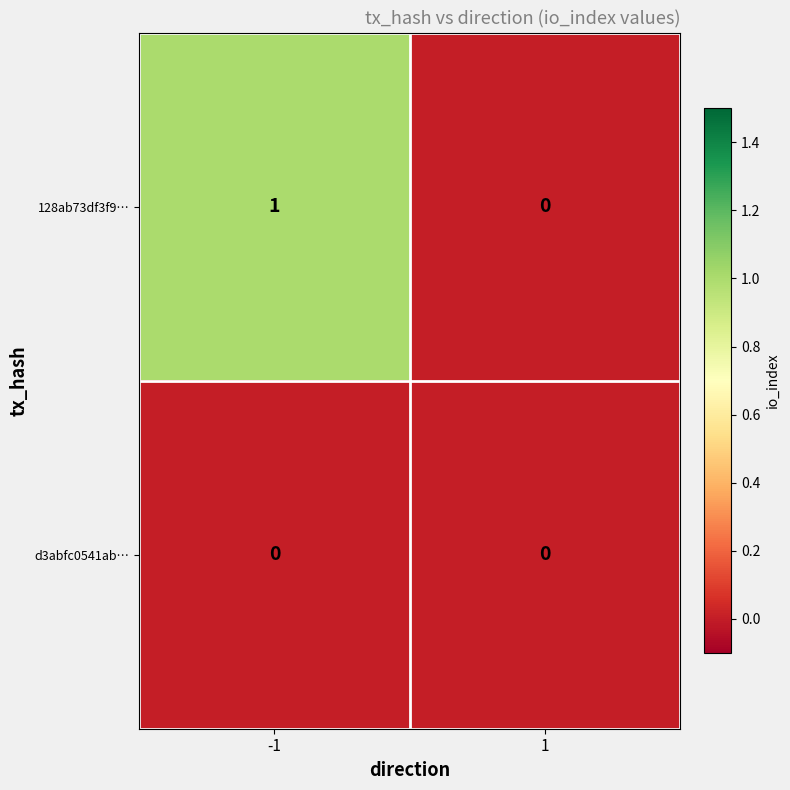

Between -1 and 1, which series saw the biggest shift?

128ab73df3f9…